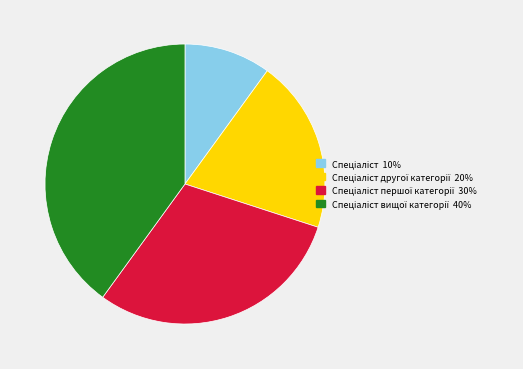

Is there a majority slice in this chart?

No